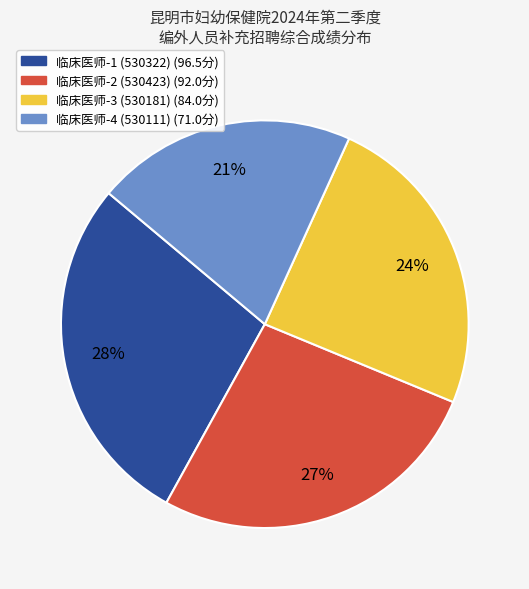

Which has a higher value, 临床医师-3 (530181) or 临床医师-1 (530322)?

临床医师-1 (530322)